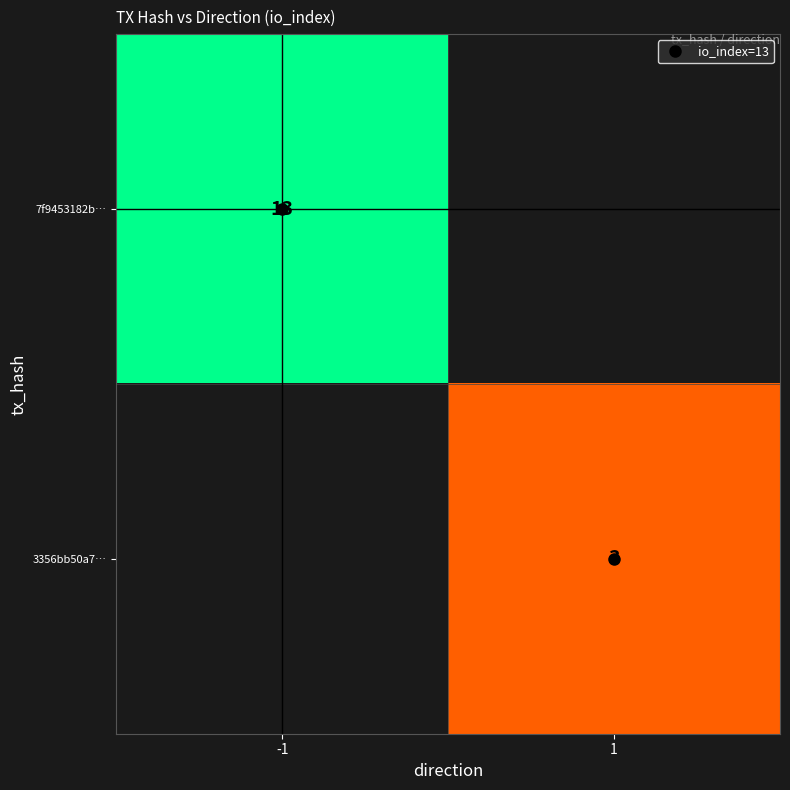

The 7f9453182b… series shows 17.2 at -1. True or false?

False